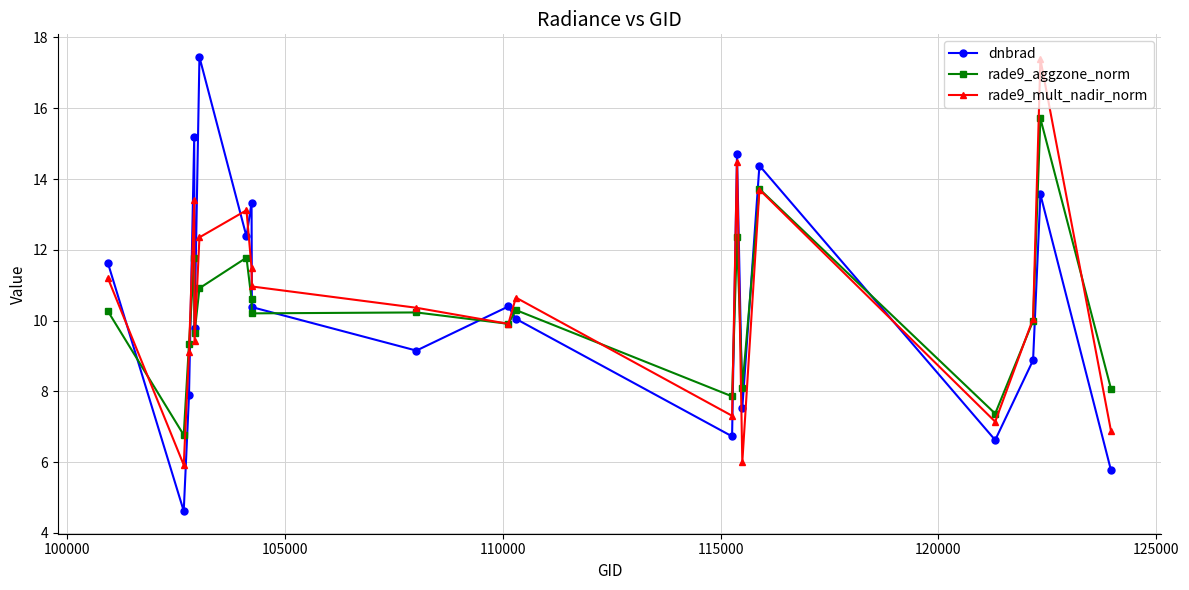

After their last crossing, which series has the higher values: dnbrad or rade9_mult_nadir_norm?

rade9_mult_nadir_norm